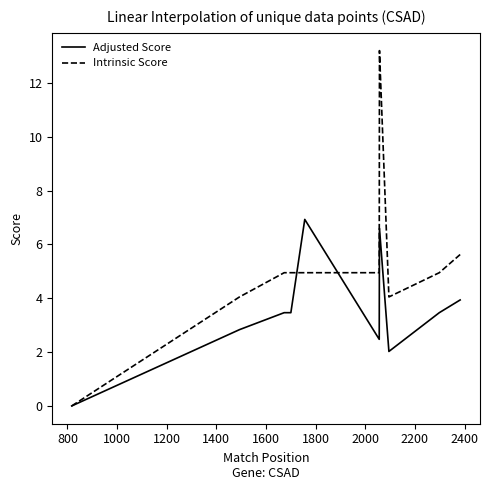

How many data points in Intrinsic Score are above 4?

11